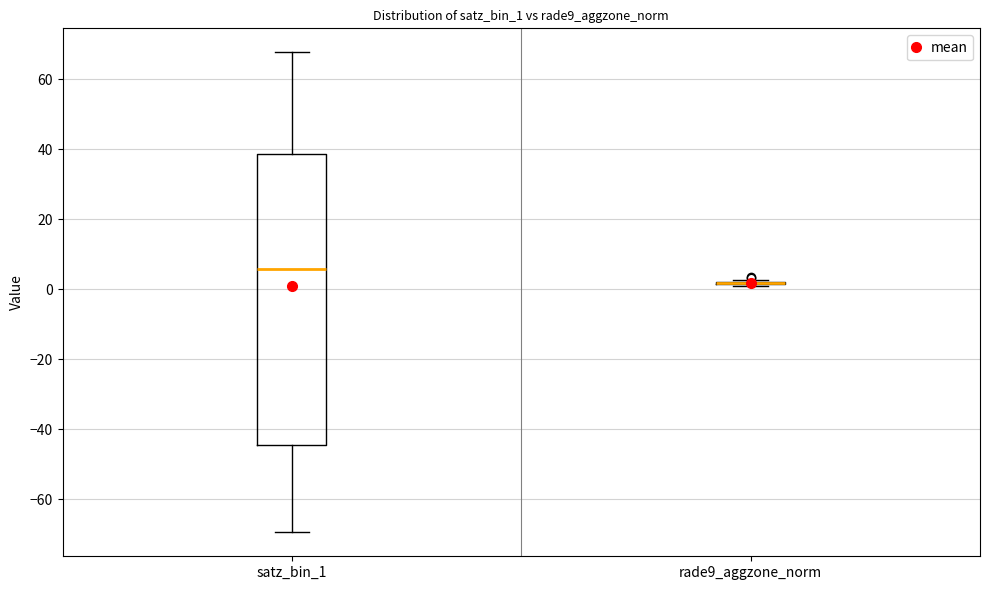

Comparing the boxes themselves (not the whiskers), which one is the tallest?

satz_bin_1